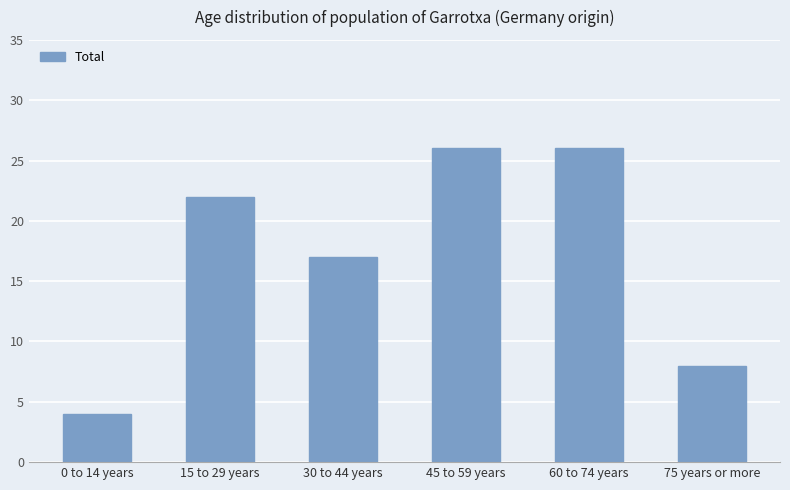

How many values are between 8 and 26?

5